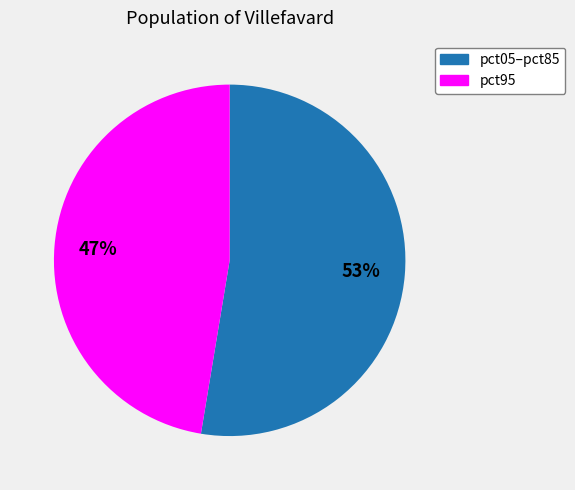

To the nearest percent, what is the average slice percentage?

50%